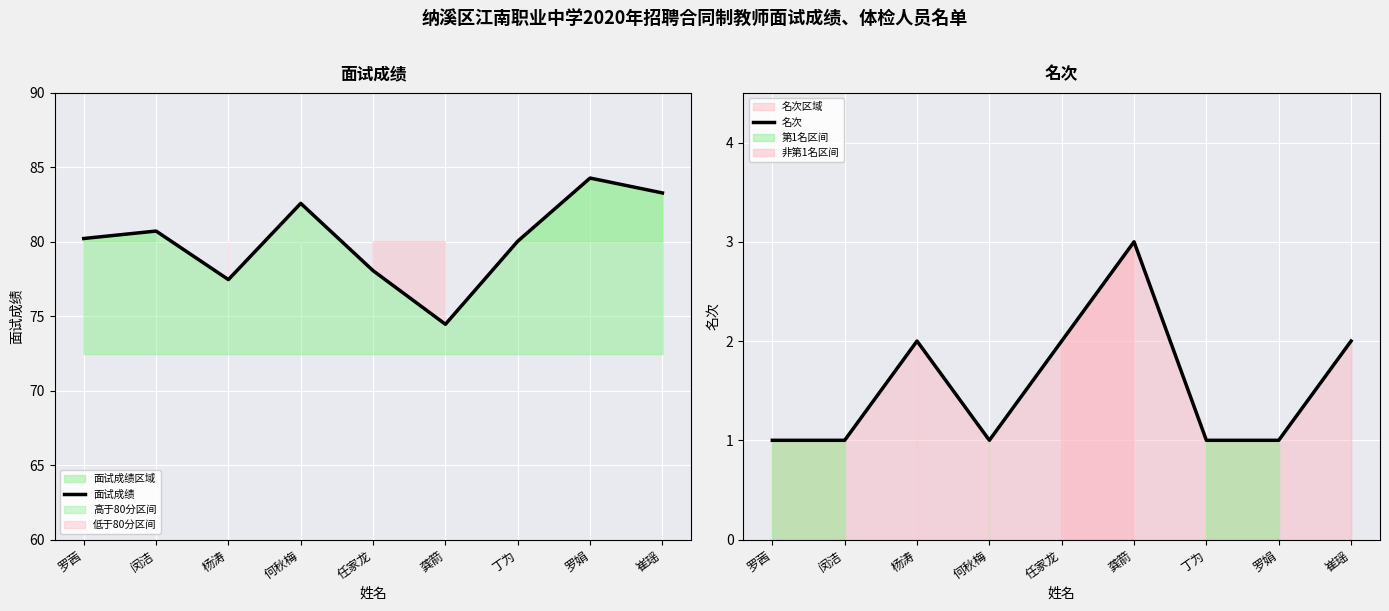

What is the label of the 5th point from the left?

任家龙